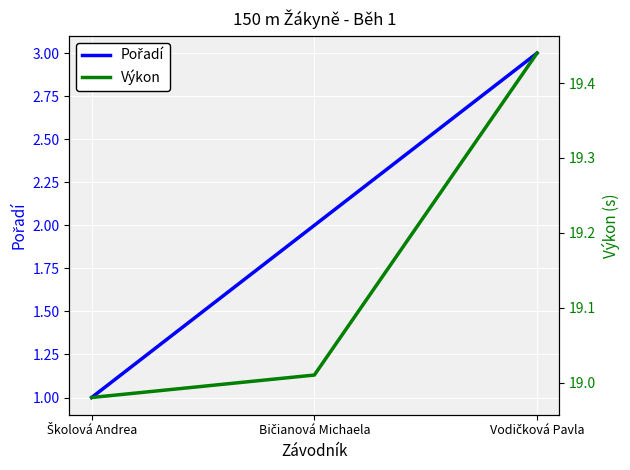

Read the Pořadí value at Školová Andrea.

1.0